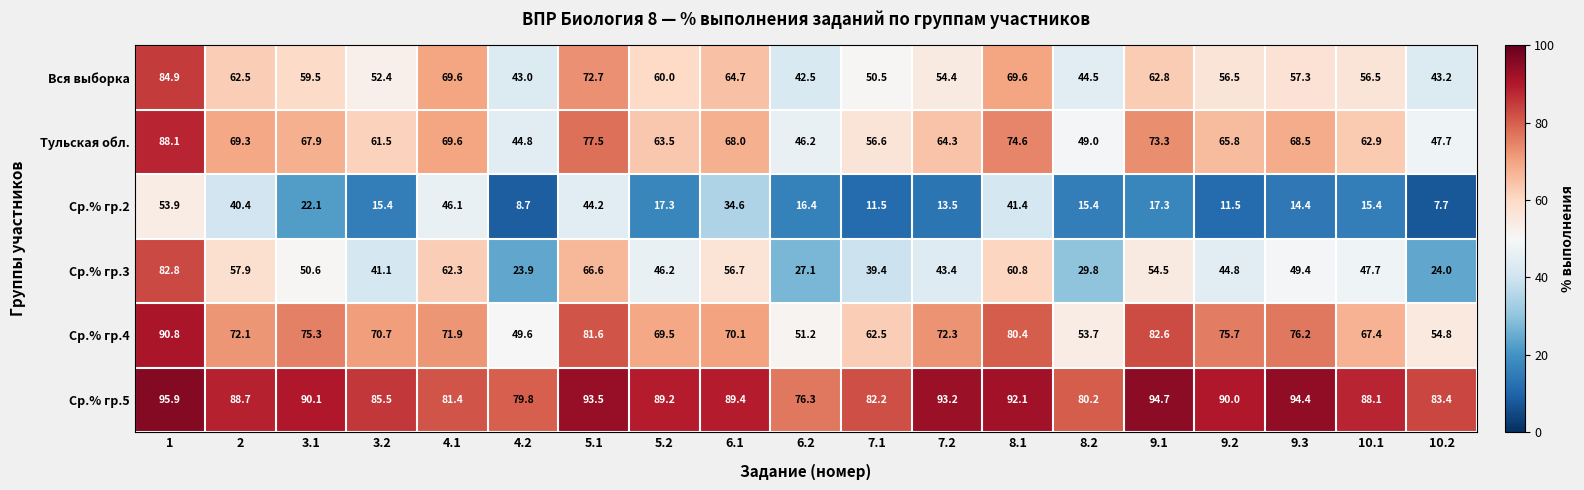

What is the average value of the Ср.% гр.2 series?

23.5